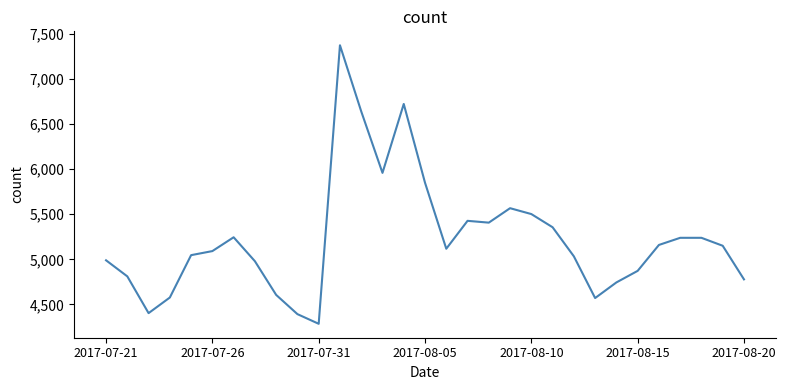

What is the smallest value displayed?

4286